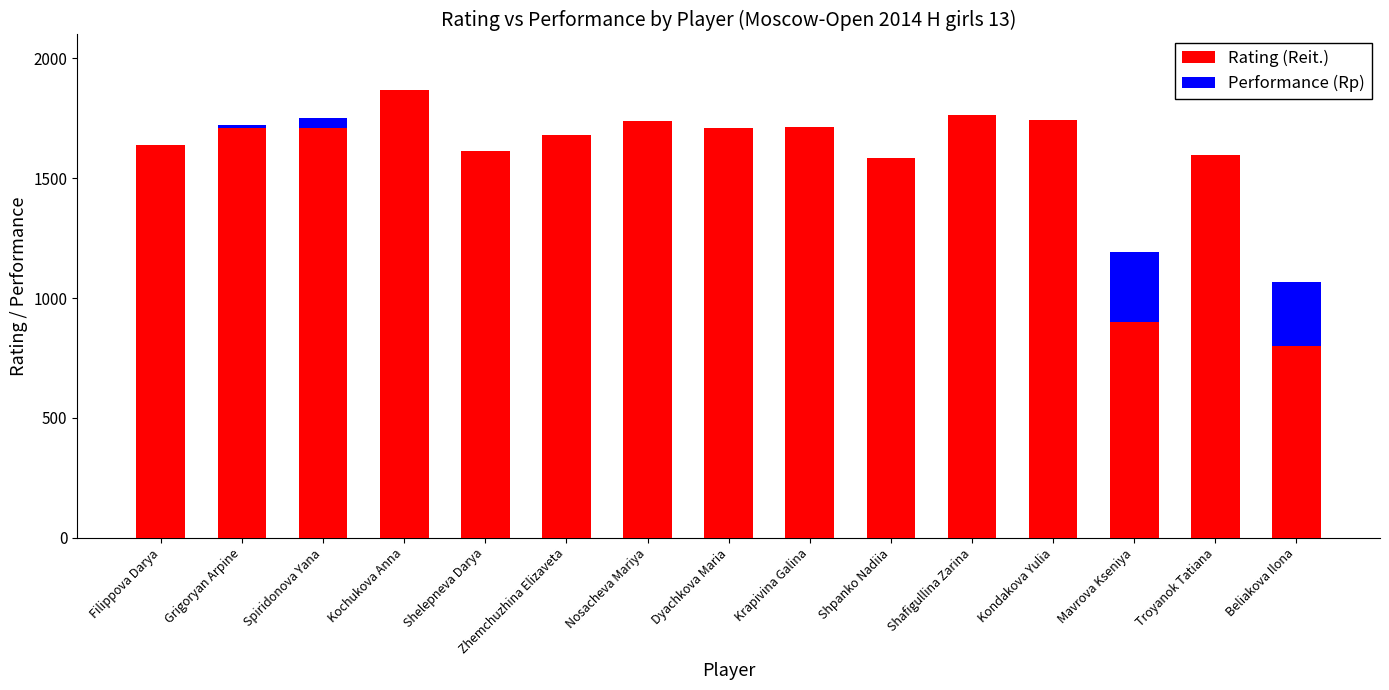

What is the sum of all Rating (Reit.) values?

23771